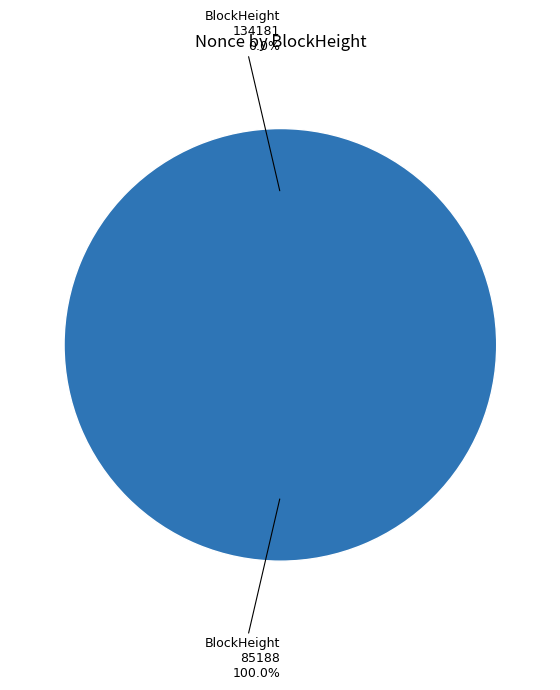

What percentage is NOT represented by 134181?

100.0%